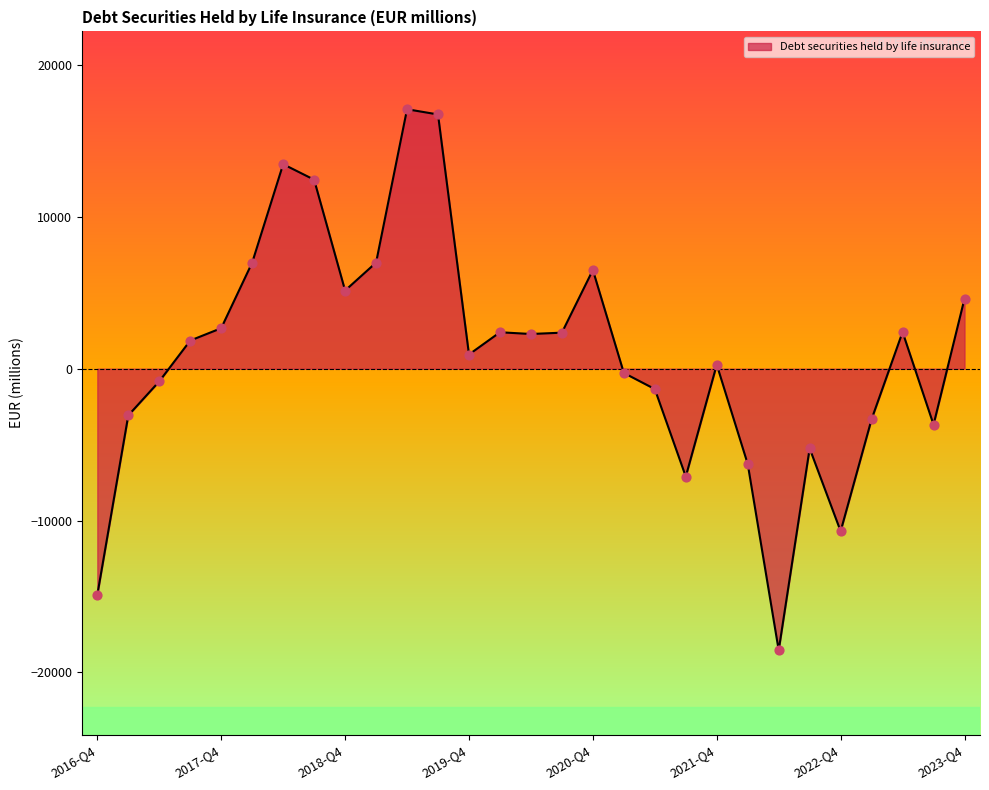

What is the greatest value displayed?

17091.1